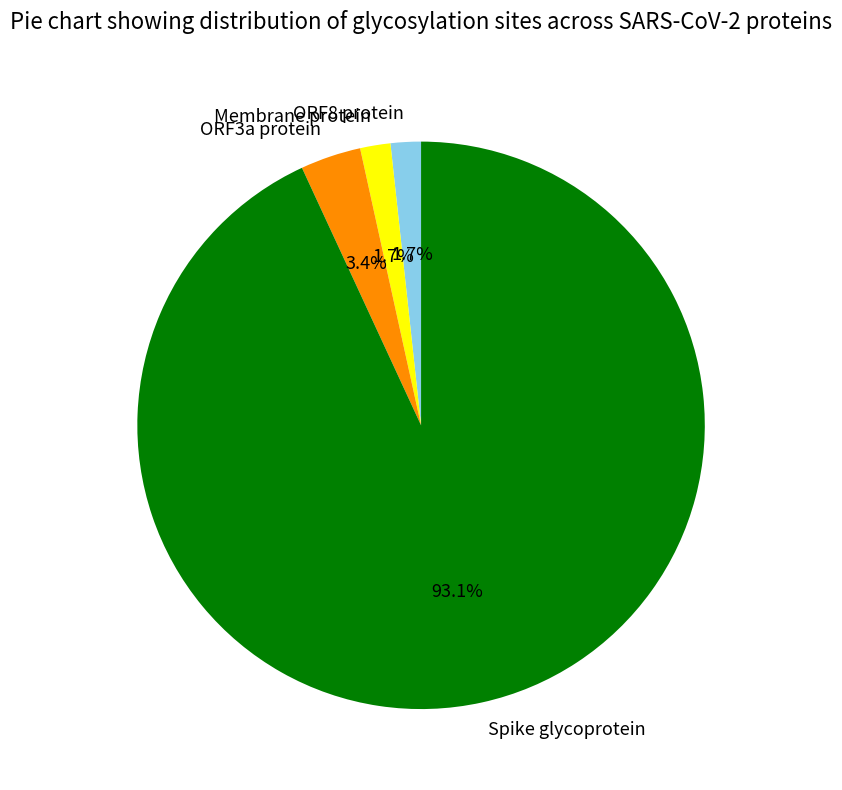

How many segments does this pie chart have?

4